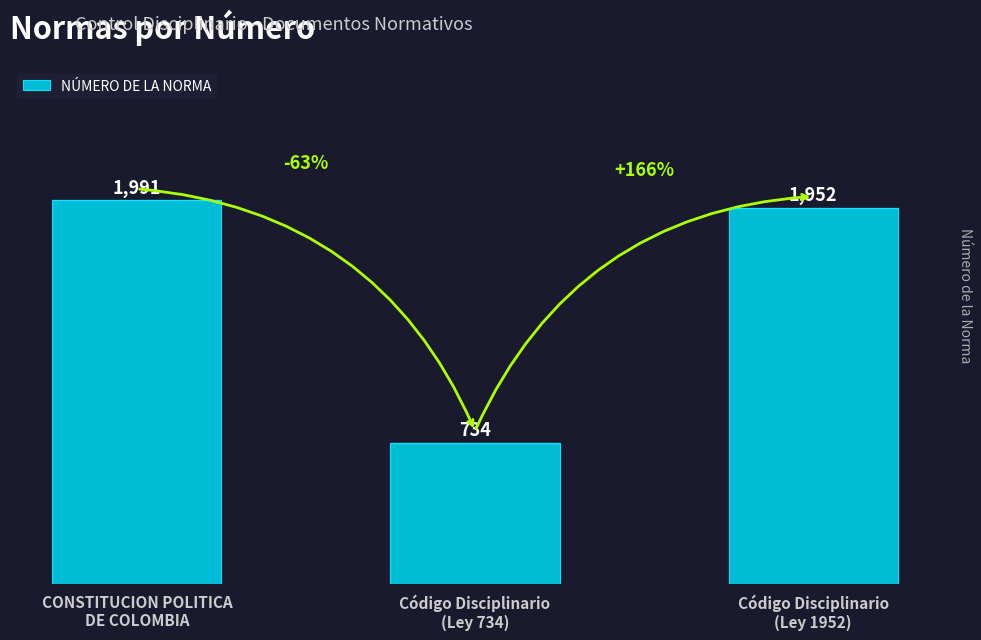

What position from the right is Código Disciplinario
(Ley 734)?

2